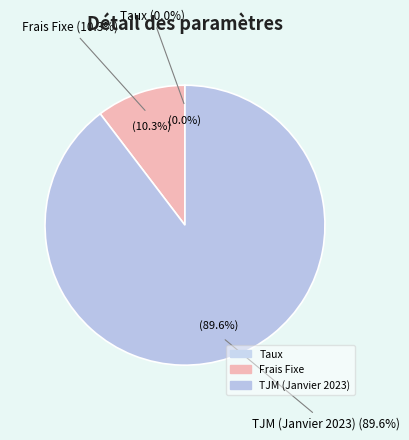

Between TJM (Janvier 2023) and Frais Fixe, which is larger?

TJM (Janvier 2023)